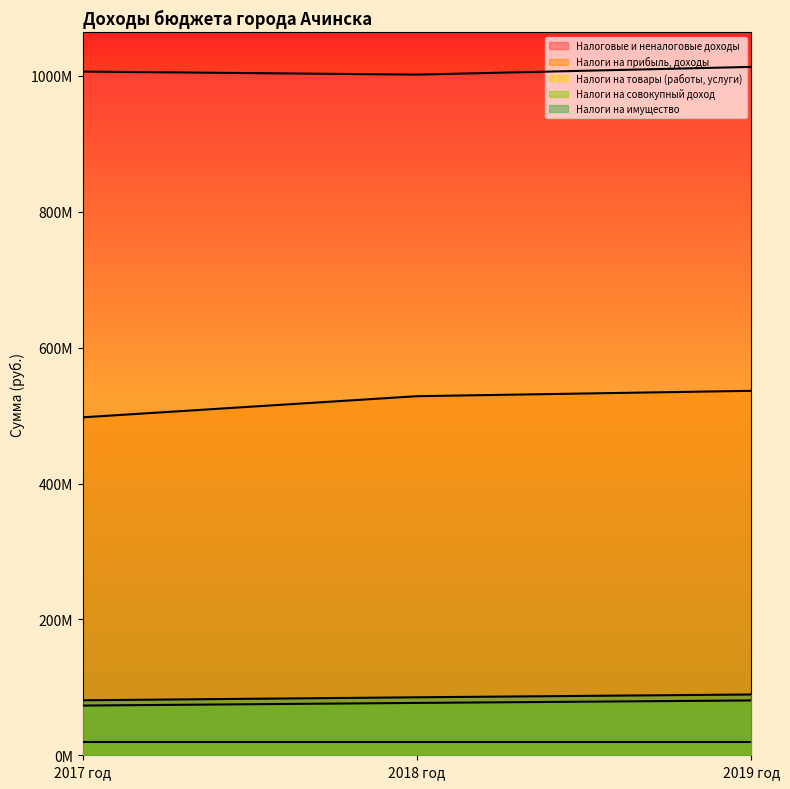

Rank the series by their maximum value, from highest to lowest.

Налоговые и неналоговые доходы, Налоги на прибыль, доходы, Налоги на имущество, Налоги на совокупный доход, Налоги на товары (работы, услуги)